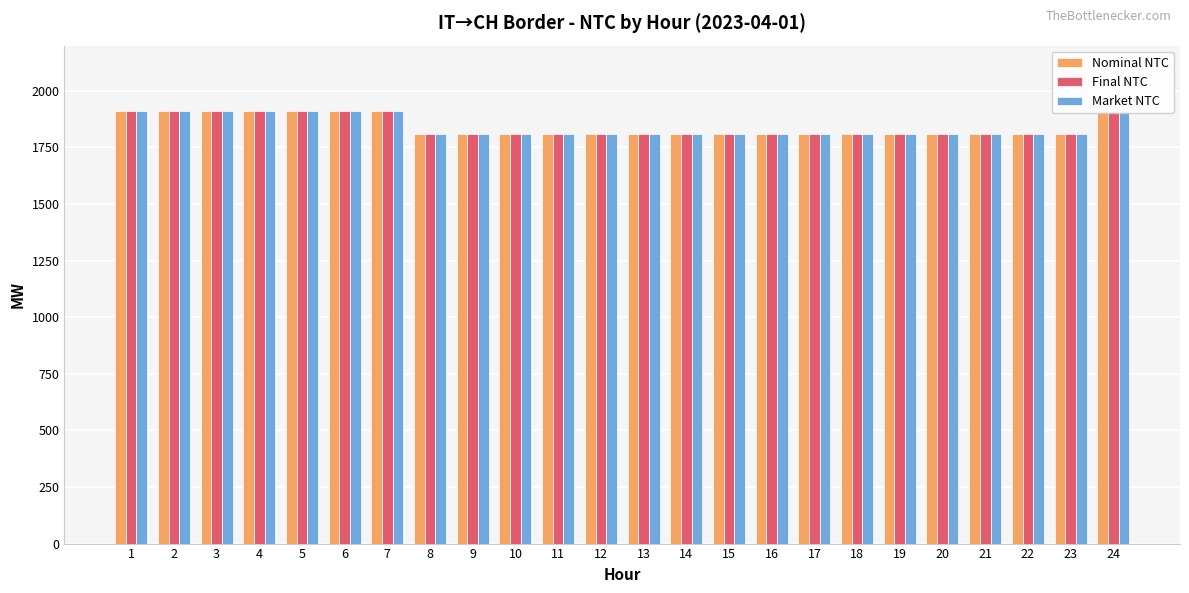

List the series in order of their peak value, highest first.

Nominal NTC, Final NTC, Market NTC